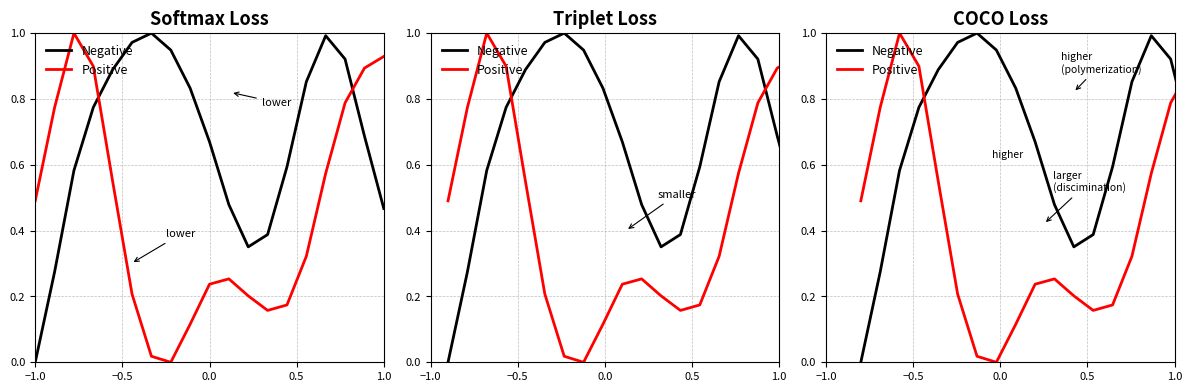

How many lines are shown in the chart?

2